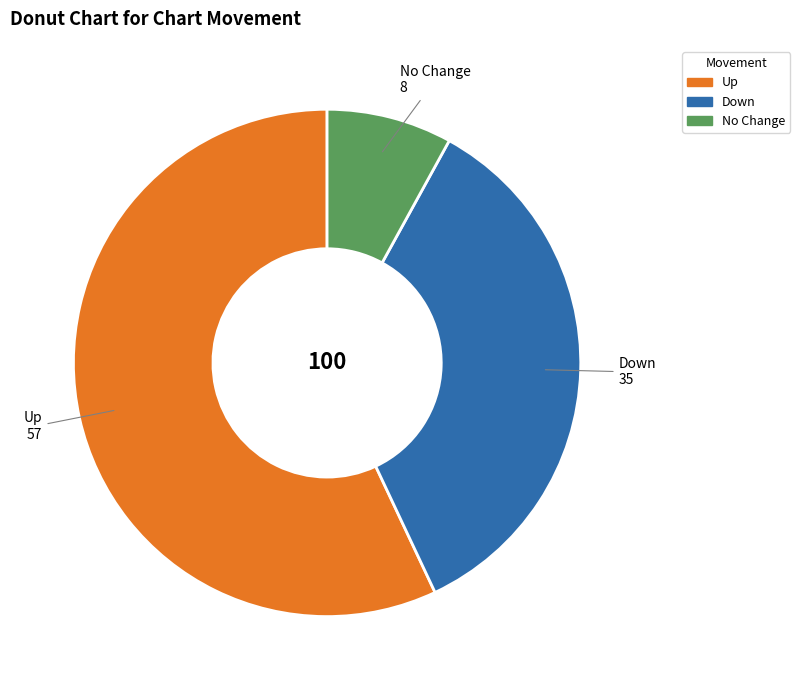

Is there a majority slice in this chart?

Yes